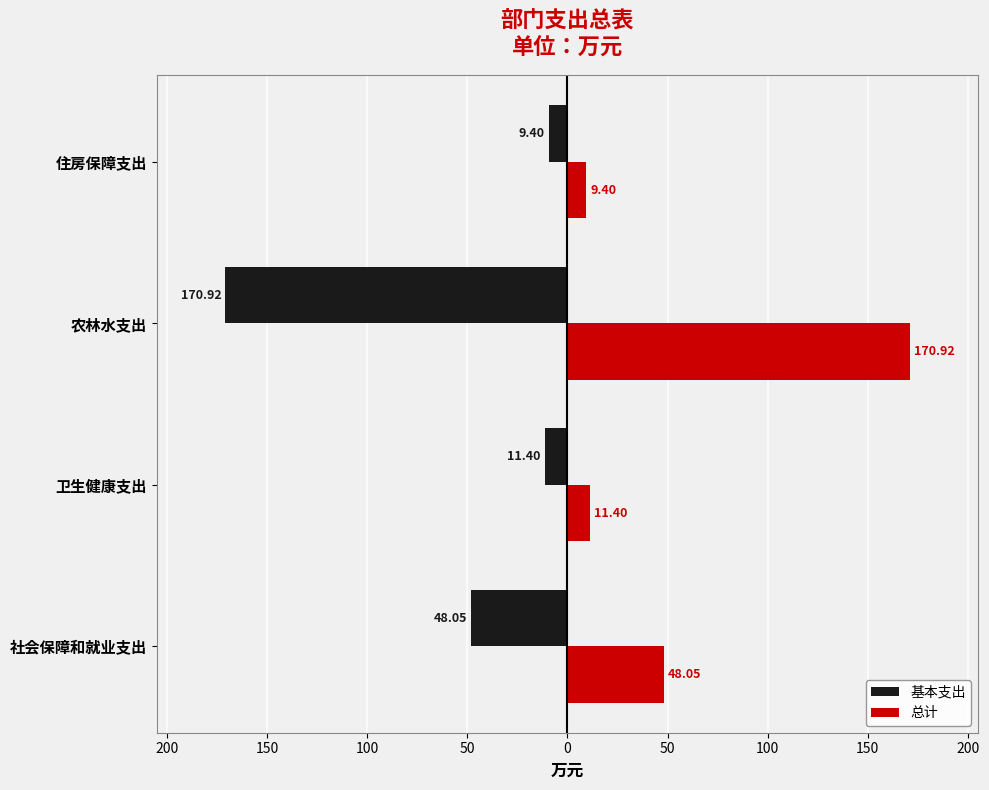

At how many categories does at least one series exceed 118?

1